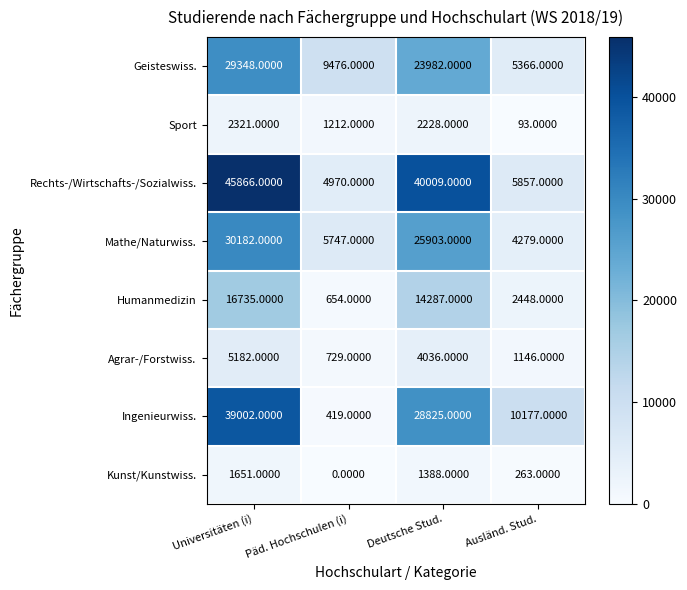

Rank the series at Päd. Hochschulen (i) from lowest to highest value.

Kunst/Kunstwiss., Ingenieurwiss., Humanmedizin, Agrar-/Forstwiss., Sport, Rechts-/Wirtschafts-/Sozialwiss., Mathe/Naturwiss., Geisteswiss.